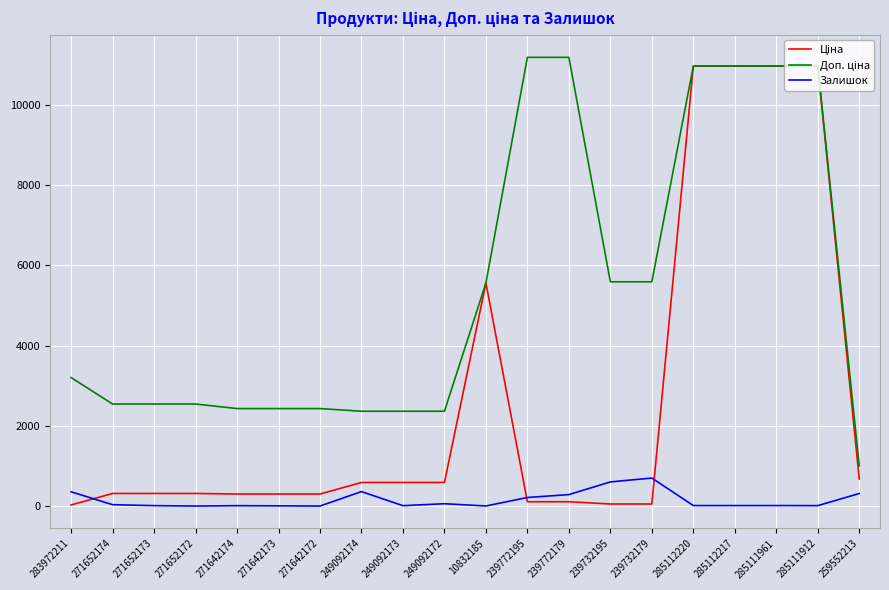

What is the greatest value displayed?

11182.0